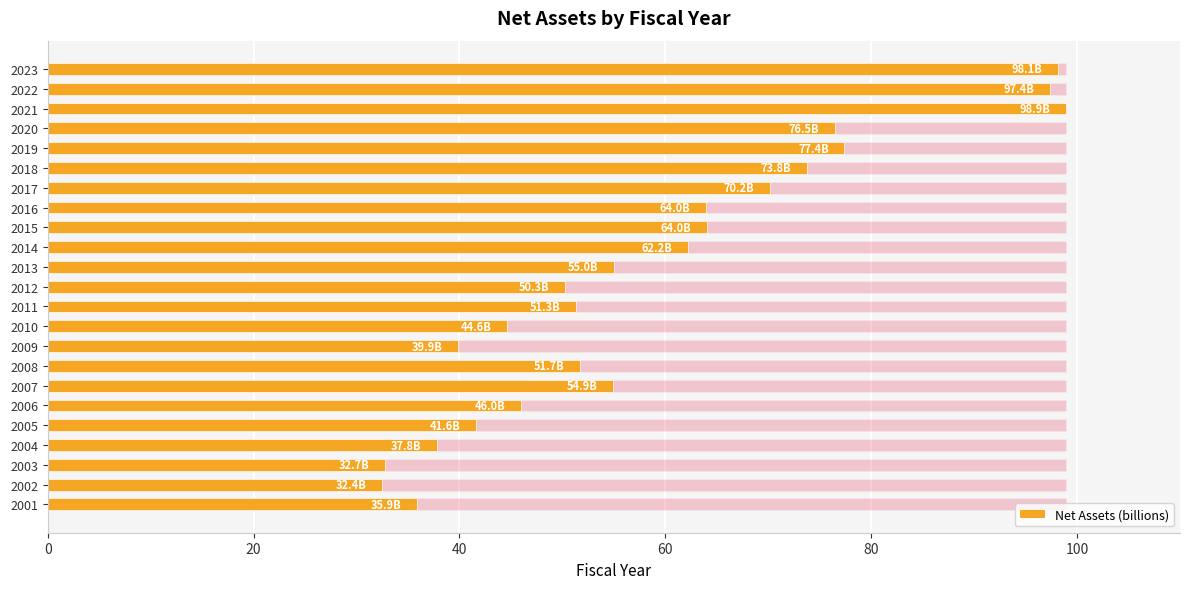

How many bars are there in total?

23